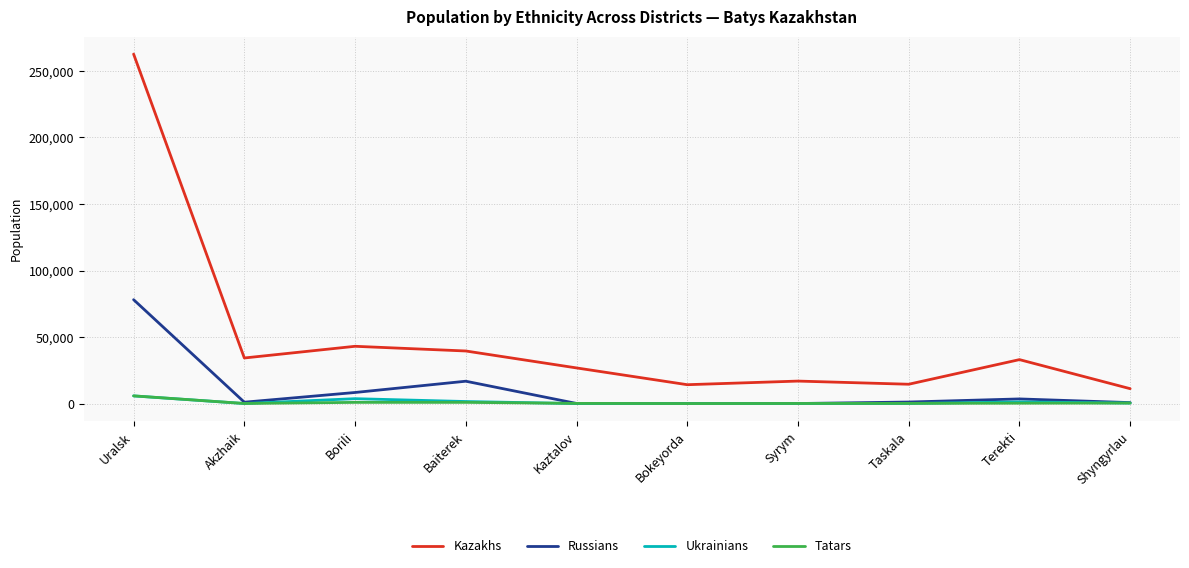

At which category does the chart reach its peak across all series?

Uralsk